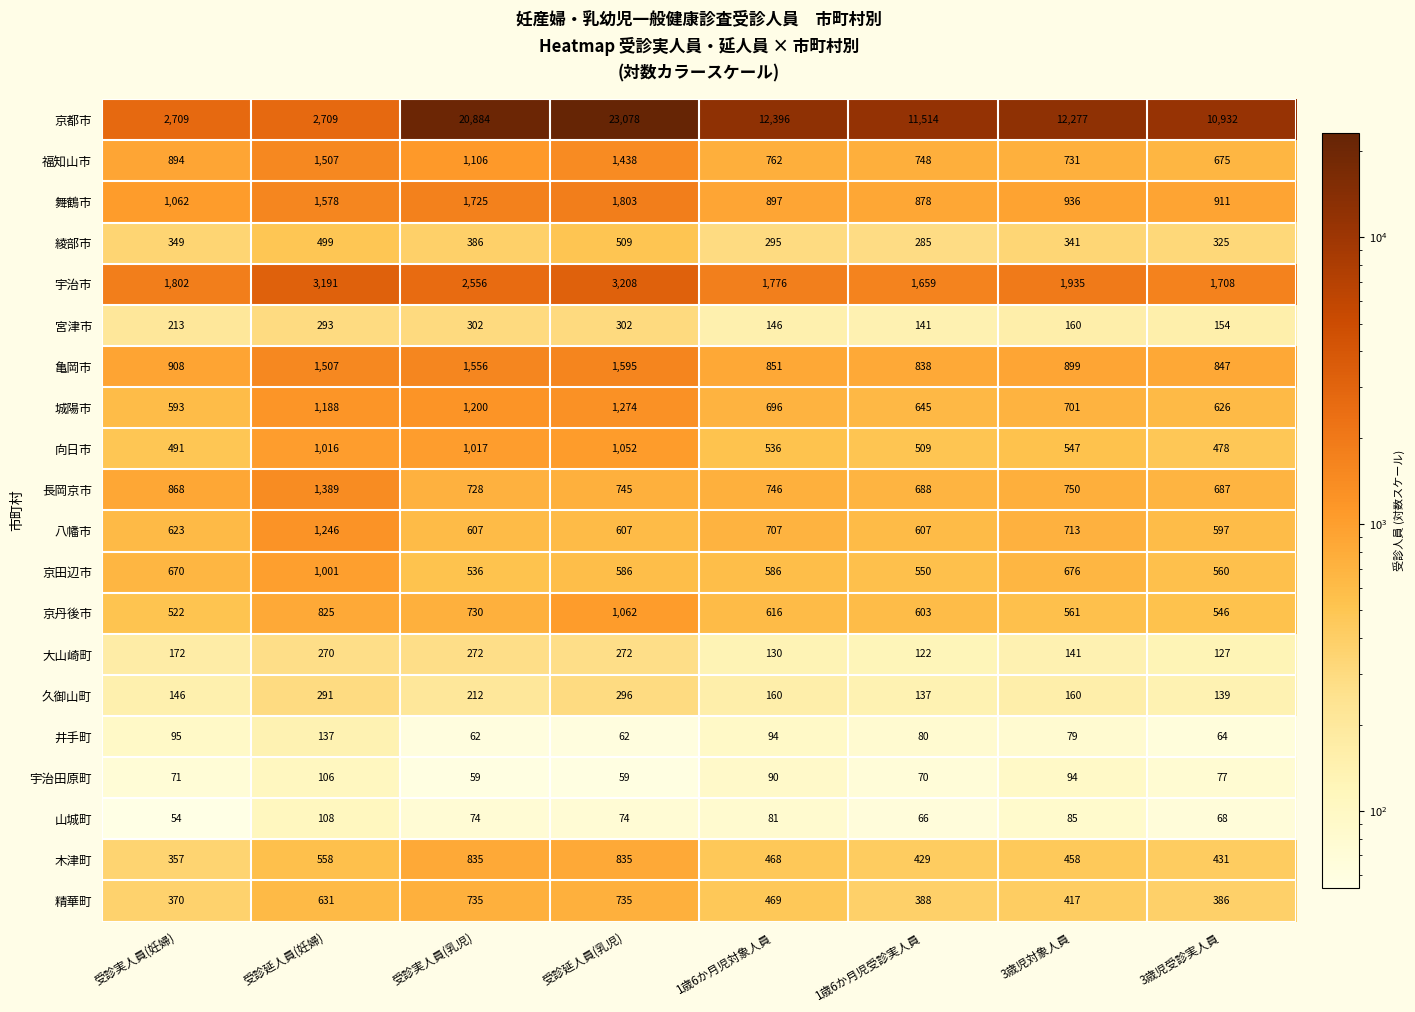

The value of 京丹後市 at 3歳児対象人員 is 561. True or false?

True